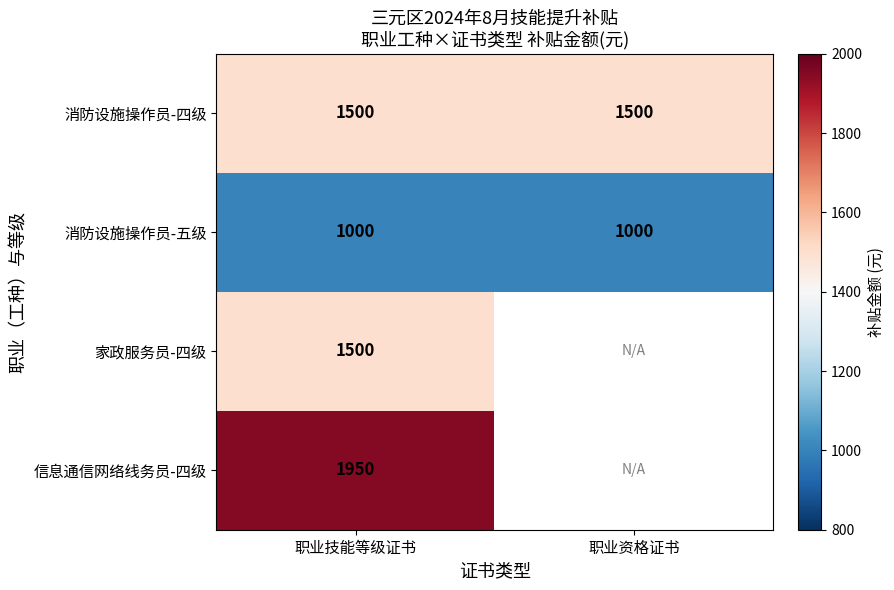

Is it true that 家政服务员-四级 equals 835 at 职业技能等级证书?

False